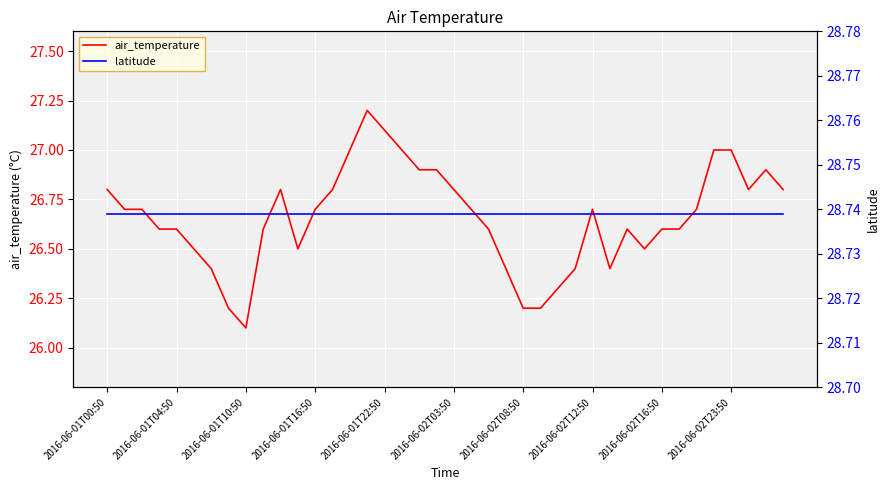

Read the latitude value at 19.

28.7